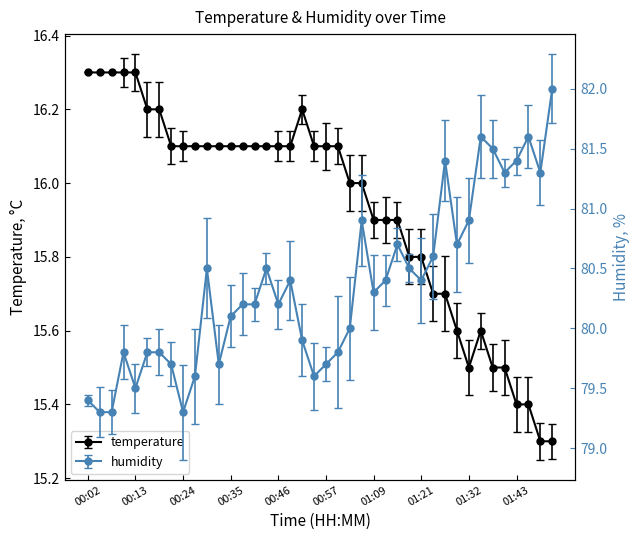

What is the spread (max minus min) of values at 00:21?

63.6